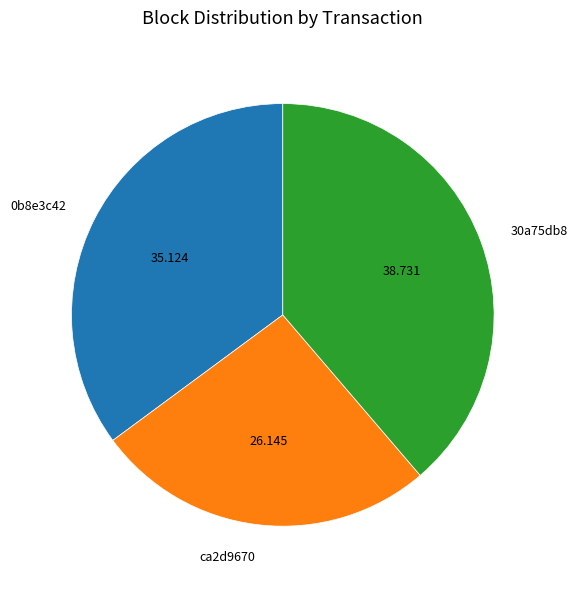

Approximately how many times larger is the value at ca2d9670 compared to 30a75db8?

0.7